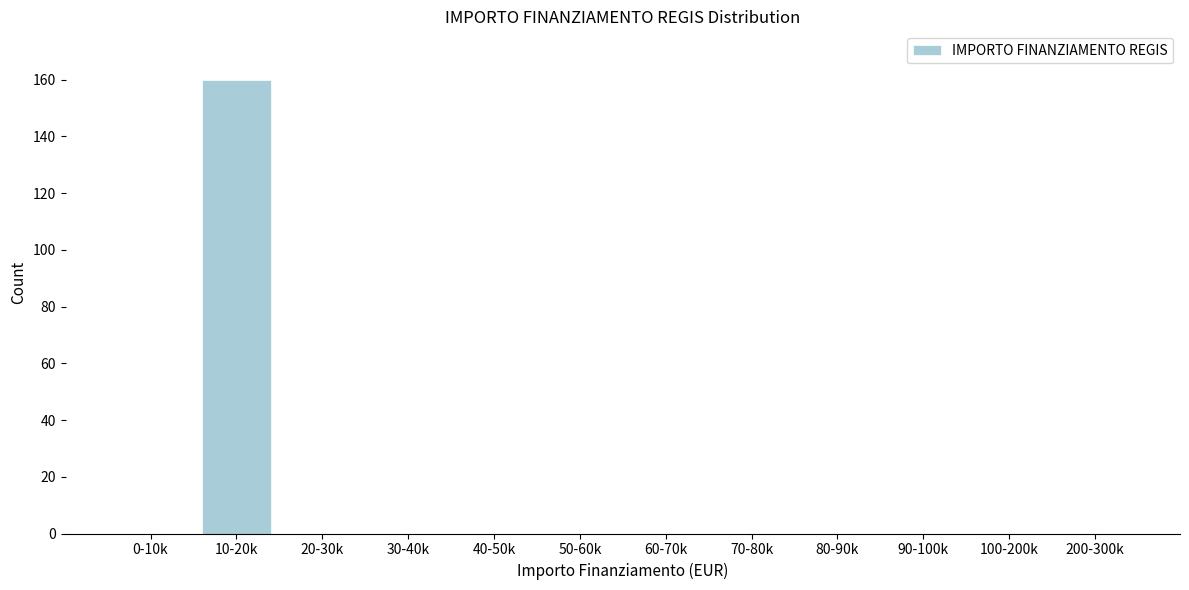

Reading left to right, what are all the values shown in this chart?

0-10k=0	10-20k=160	20-30k=0	30-40k=0	40-50k=0	50-60k=0	60-70k=0	70-80k=0	80-90k=0	90-100k=0	100-200k=0	200-300k=0